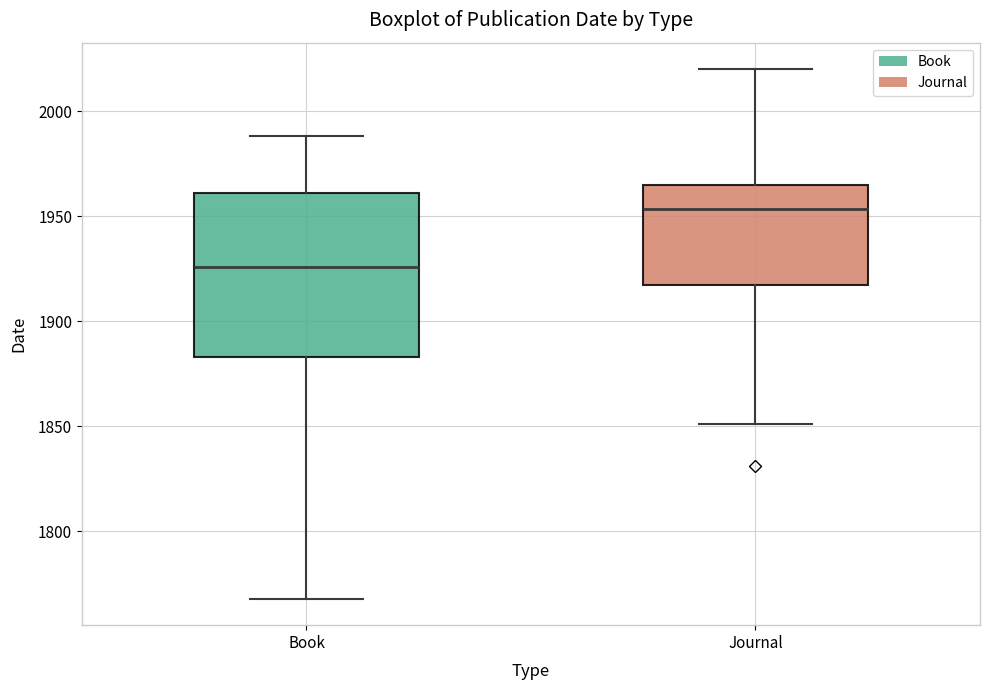

Which box is the tallest, from its lower edge to its upper edge?

Book